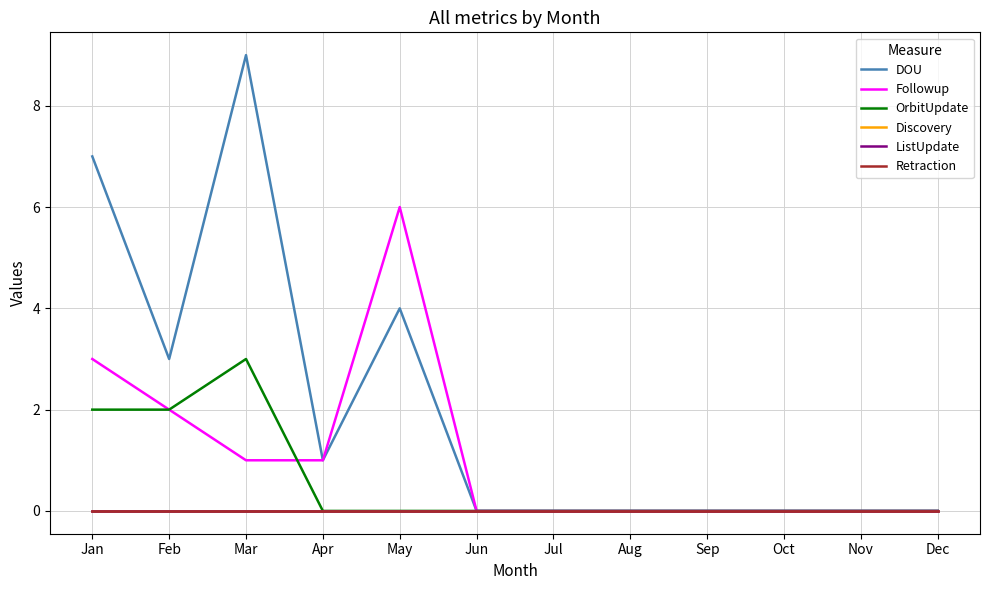

Does the chart have visible grid lines?

Yes